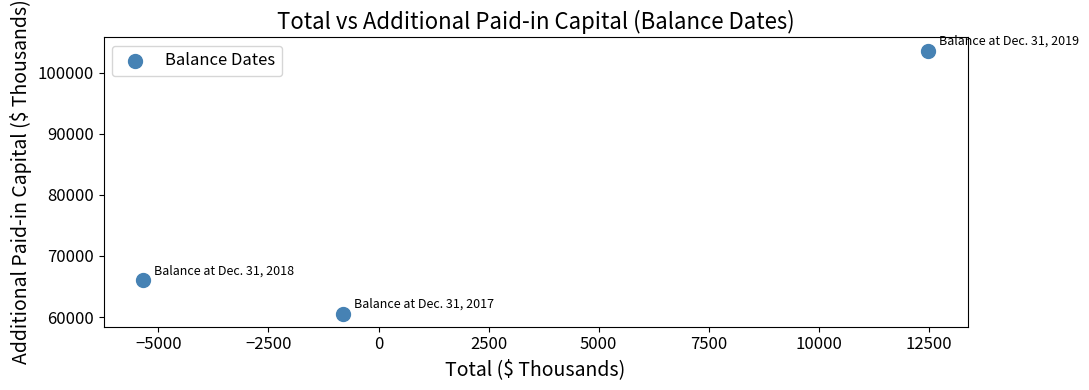

What Y value in the scatter plot is closest to 82083?

66021